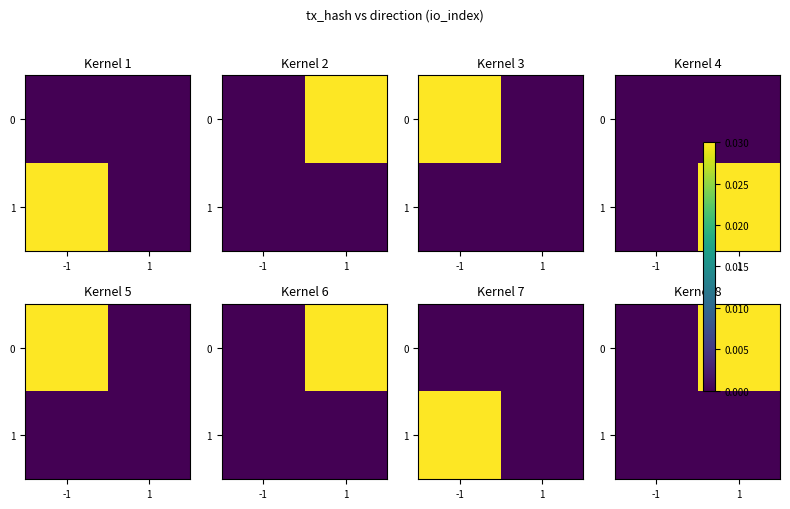

At how many categories does at least one series exceed 0?

1